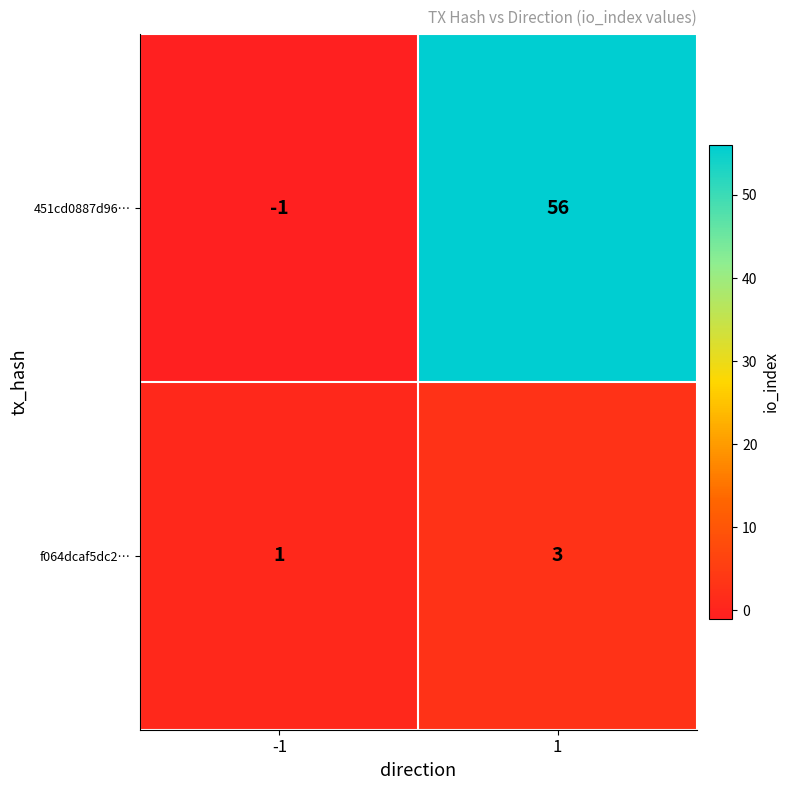

Reading right to left, list all the values displayed in this chart.

451cd0887d96…: 1=56	-1=-1
f064dcaf5dc2…: 1=3	-1=1